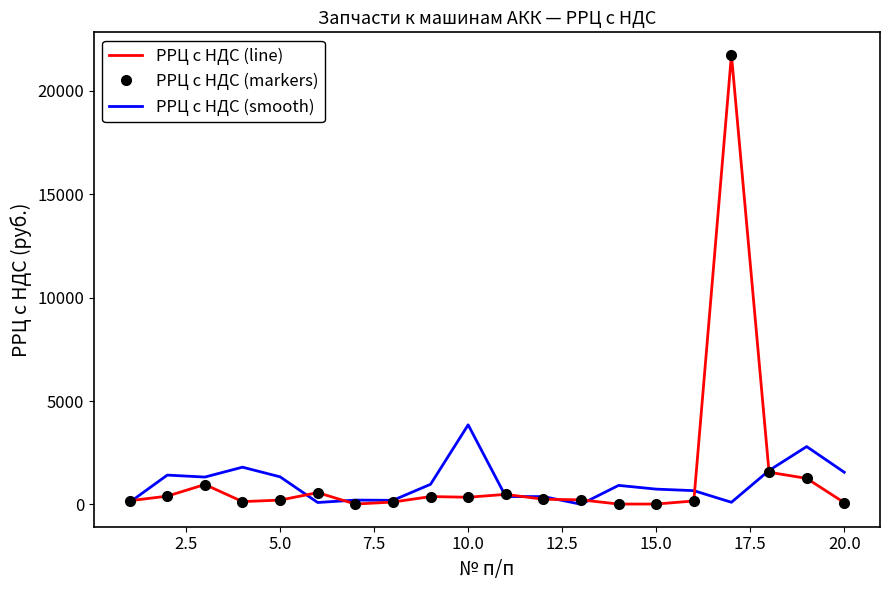

True or false: РРЦ с НДС (smooth) and РРЦ с НДС (line) intersect in this chart.

True